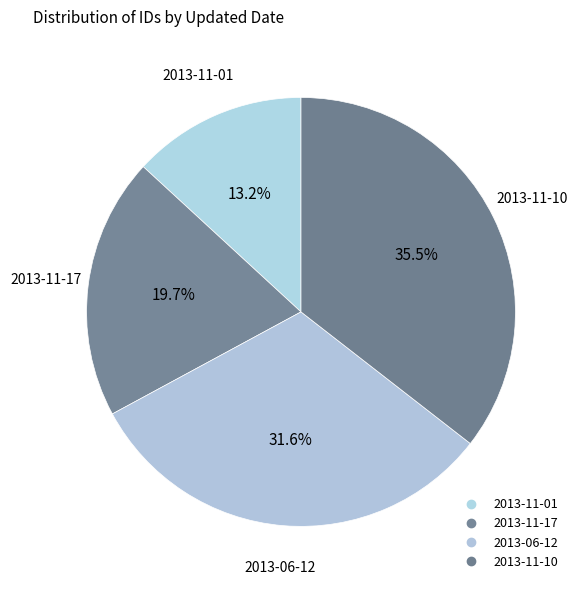

To the nearest percent, what percentage of the pie is 2013-06-12?

32%